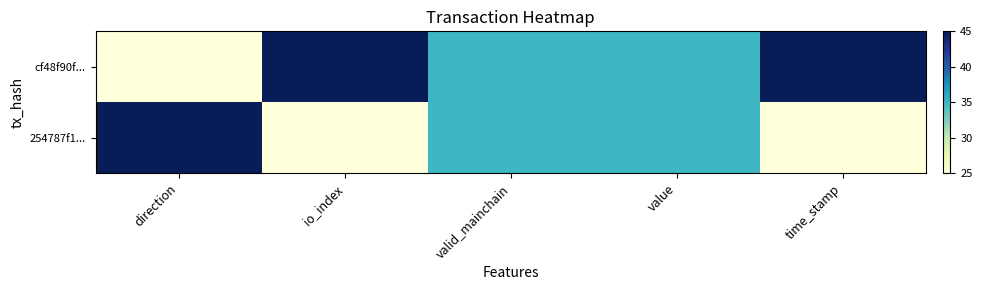

What is the greatest value displayed?

45